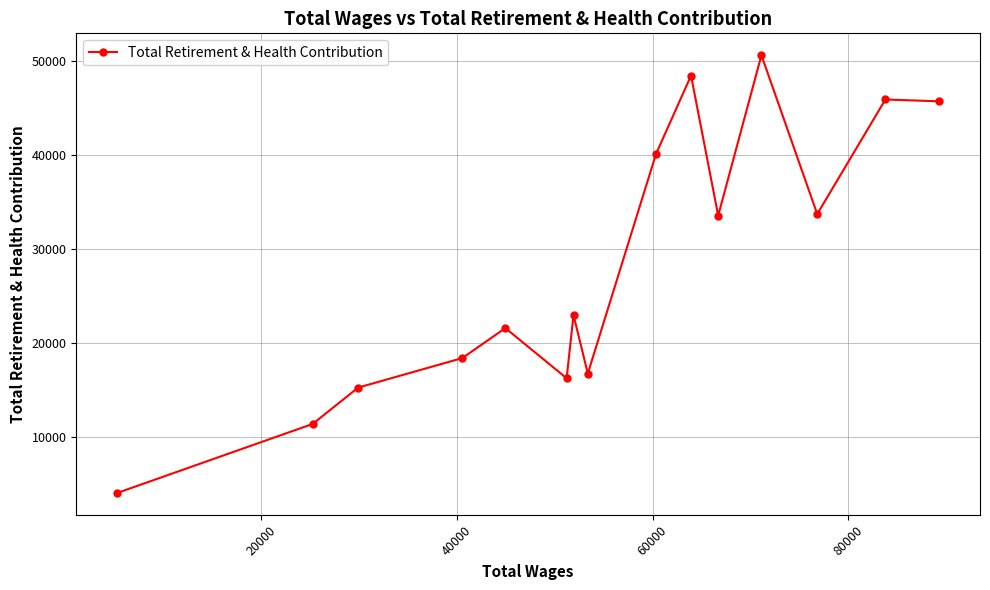

What is the sum of all values?

424345